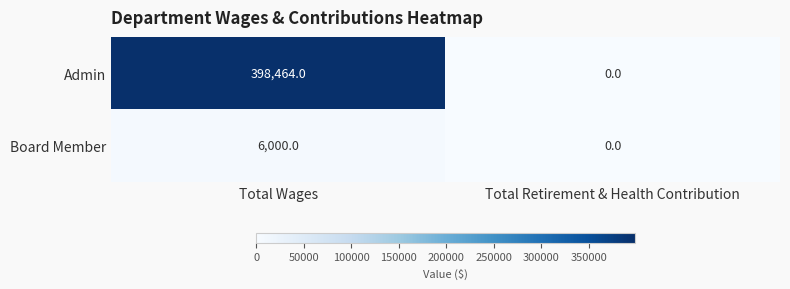

Is it true that Admin equals 199832 at Total Wages?

False